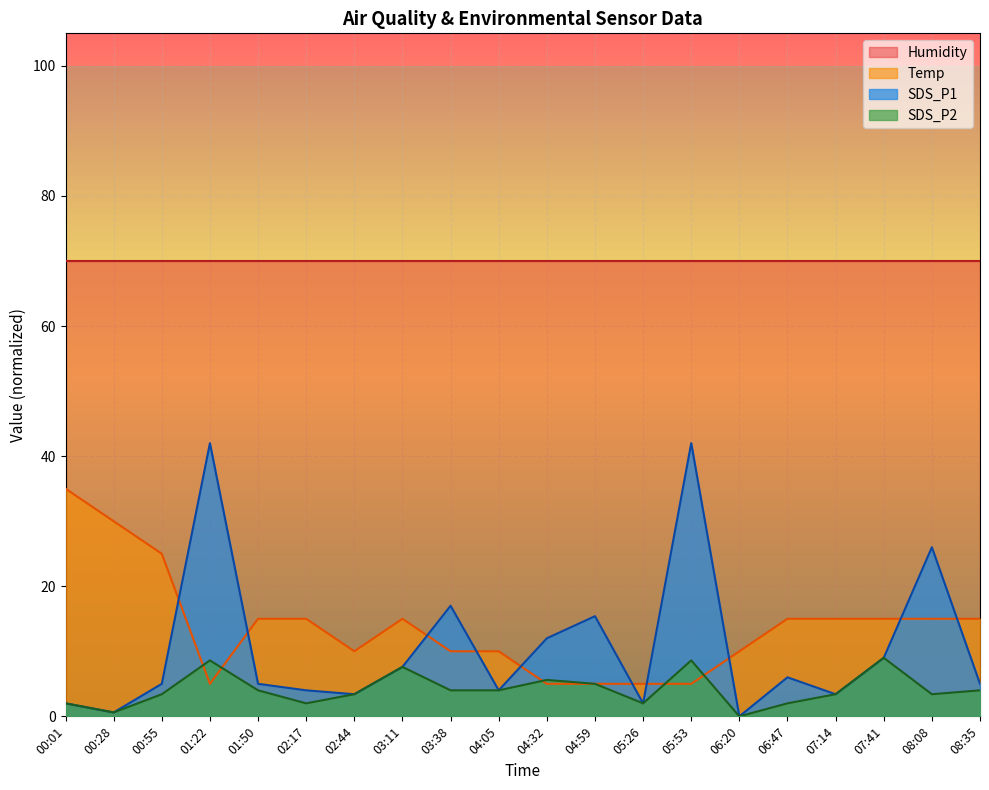

Where is SDS_P1 nearest to the value 21?

03:38